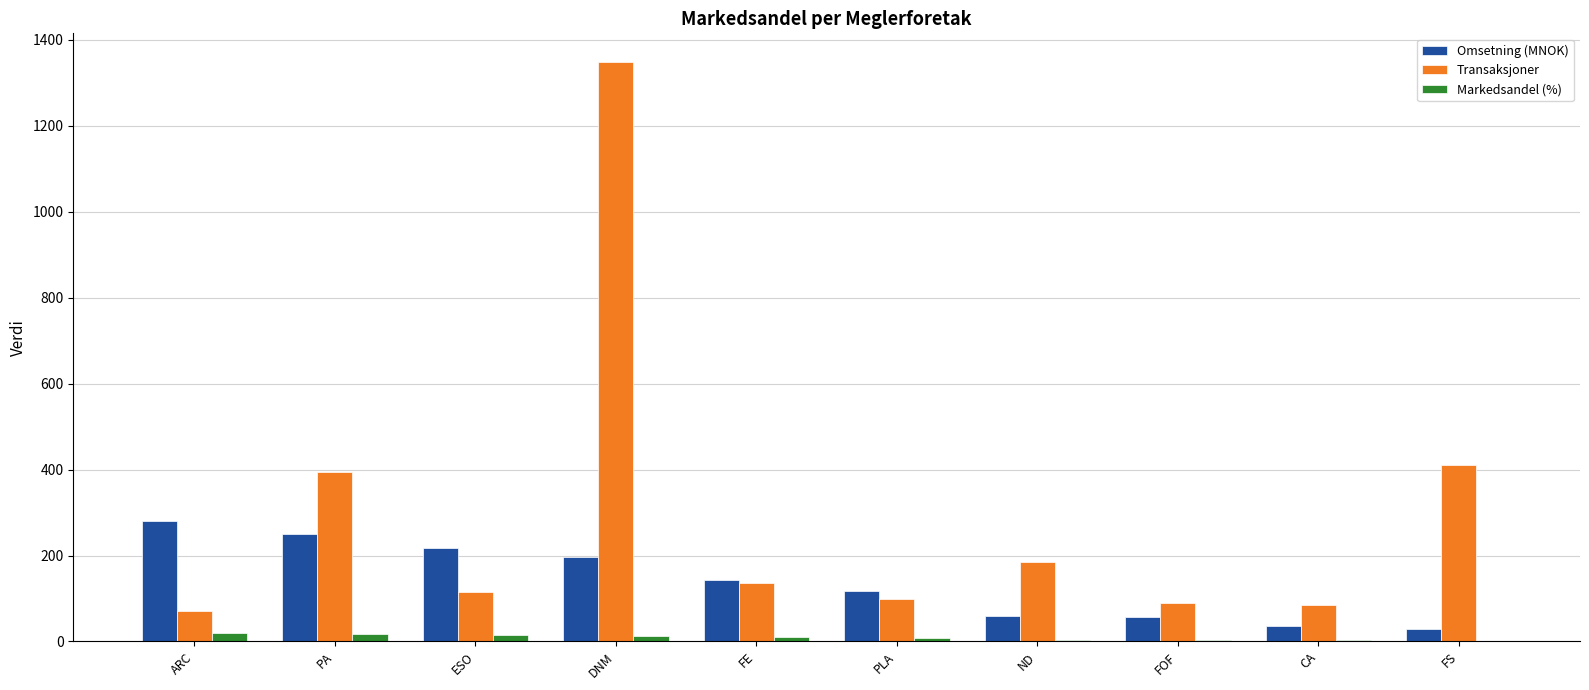

What is the spread (max minus min) of values at FS?

409.1